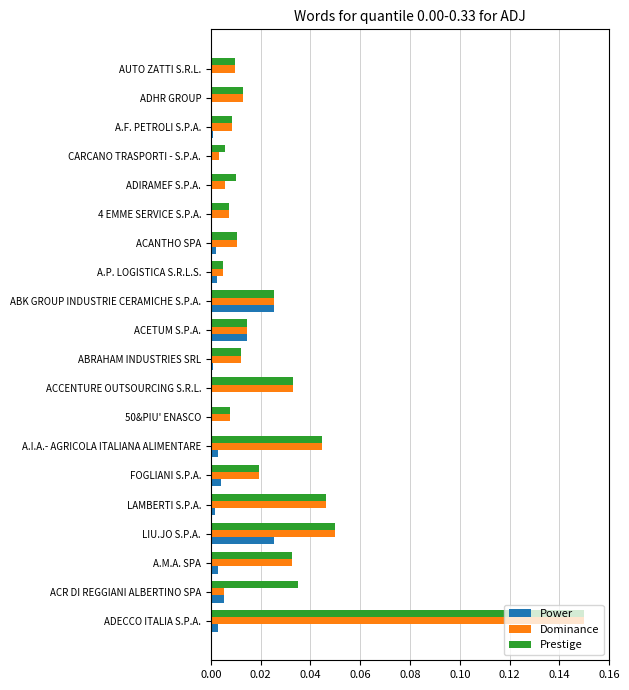

What are all the series names shown in the legend?

Power, Dominance, Prestige